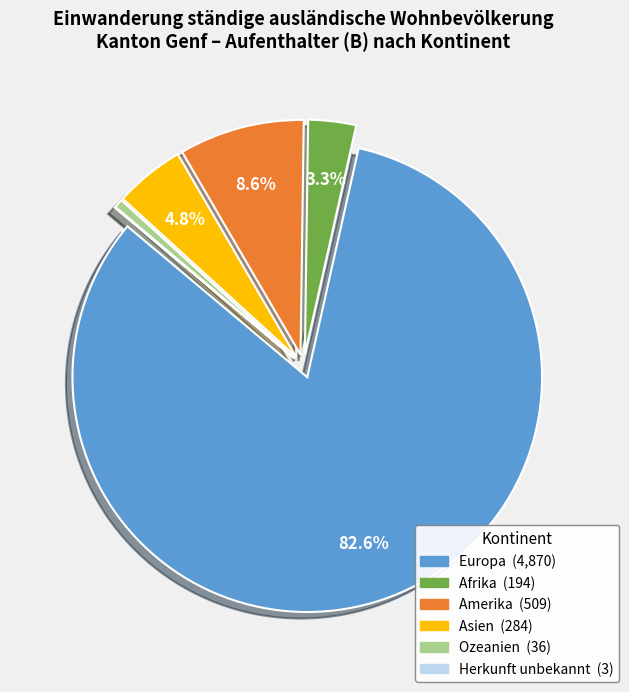

Combined, do Europa and Ozeanien account for over 50%?

Yes